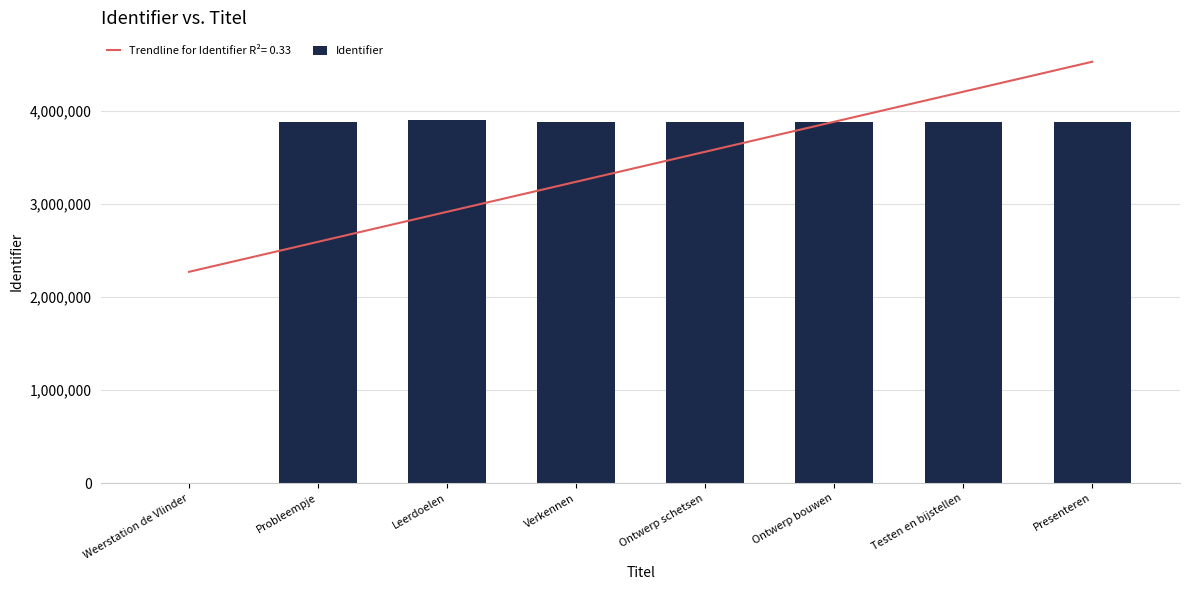

Rank the categories by value from highest to lowest.

Leerdoelen, Presenteren, Testen en bijstellen, Ontwerp bouwen, Ontwerp schetsen, Verkennen, Probleempje, Weerstation de Vlinder